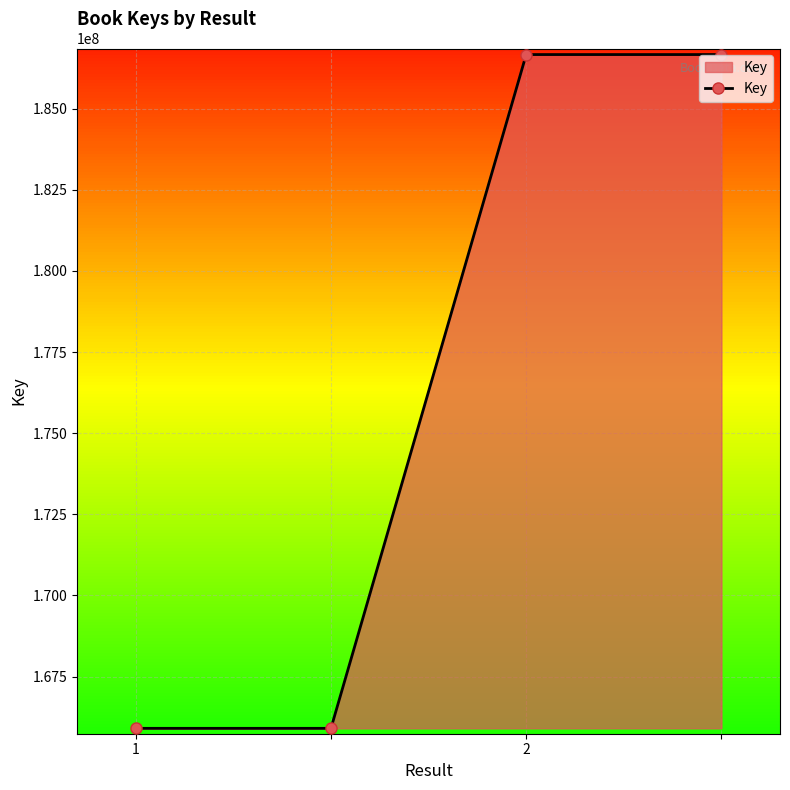

Reading right to left, what are all the values shown in this chart?

186671141	186671141	165903850	165903850